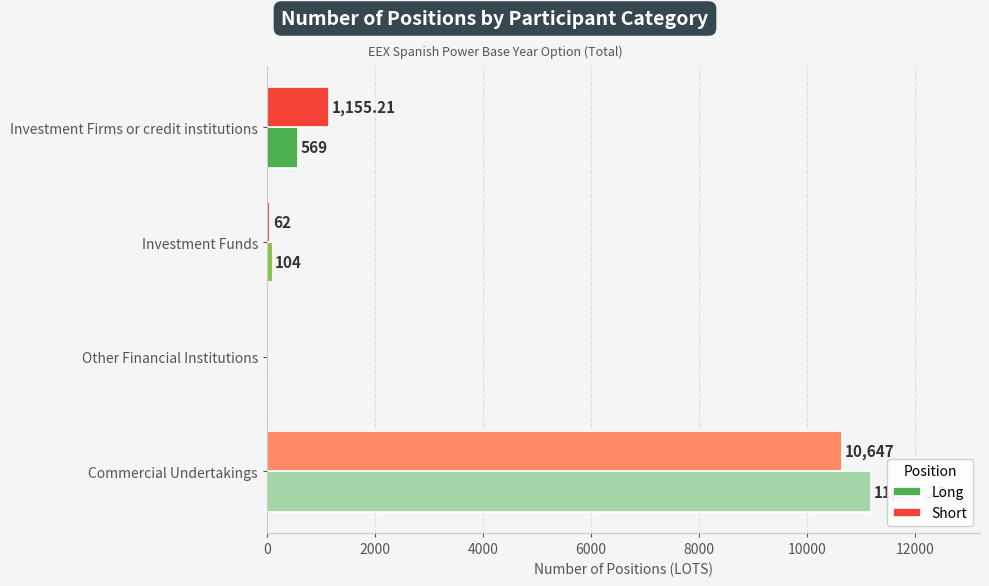

What is the total value across all series at Investment Funds?

166.0